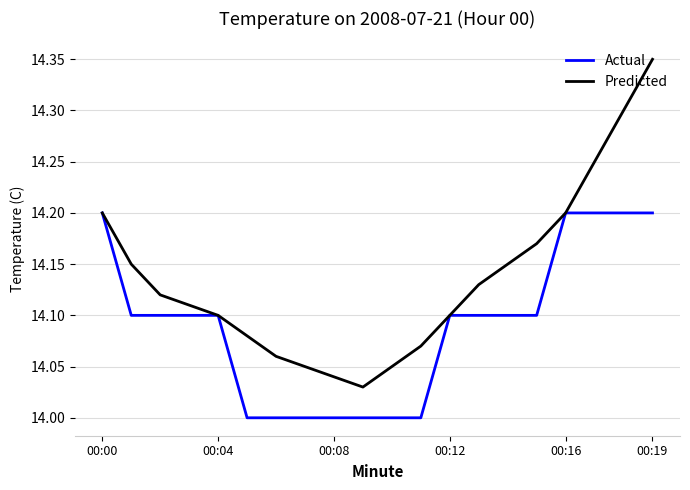

Which series has the largest total across all categories?

Predicted